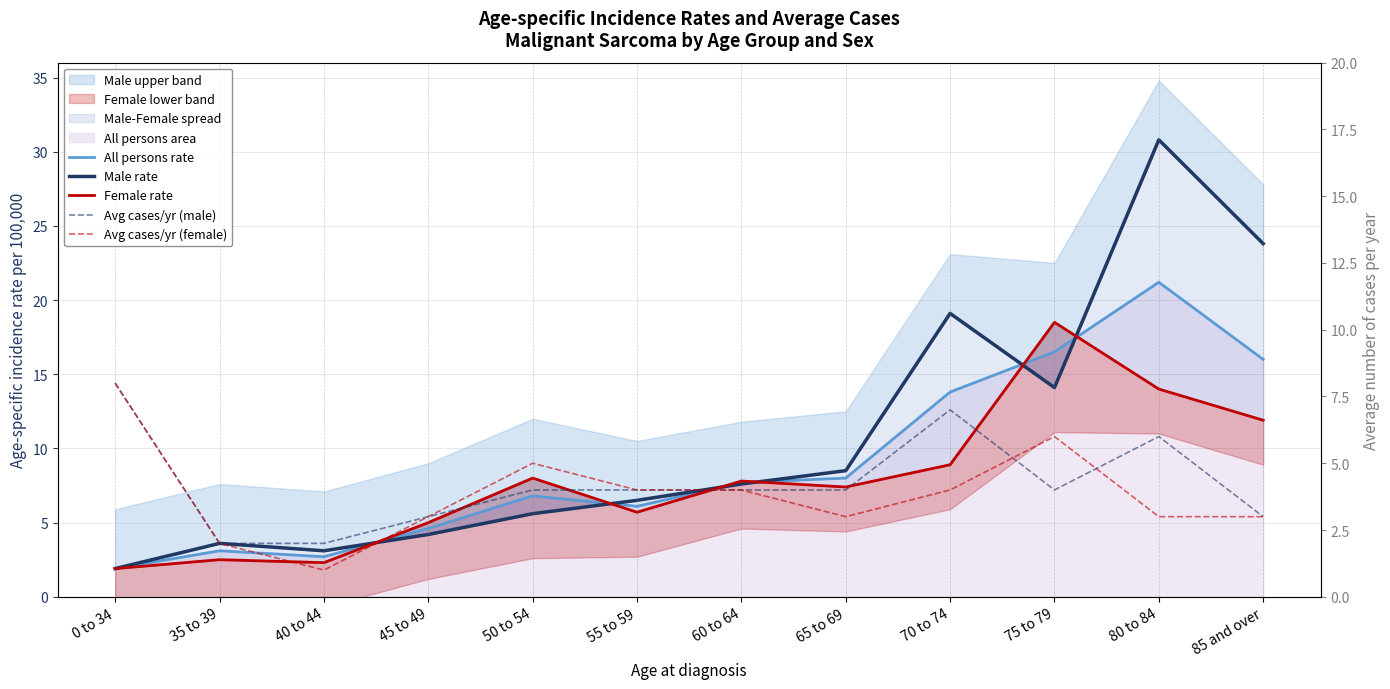

Which series has the largest total across all categories?

Male rate